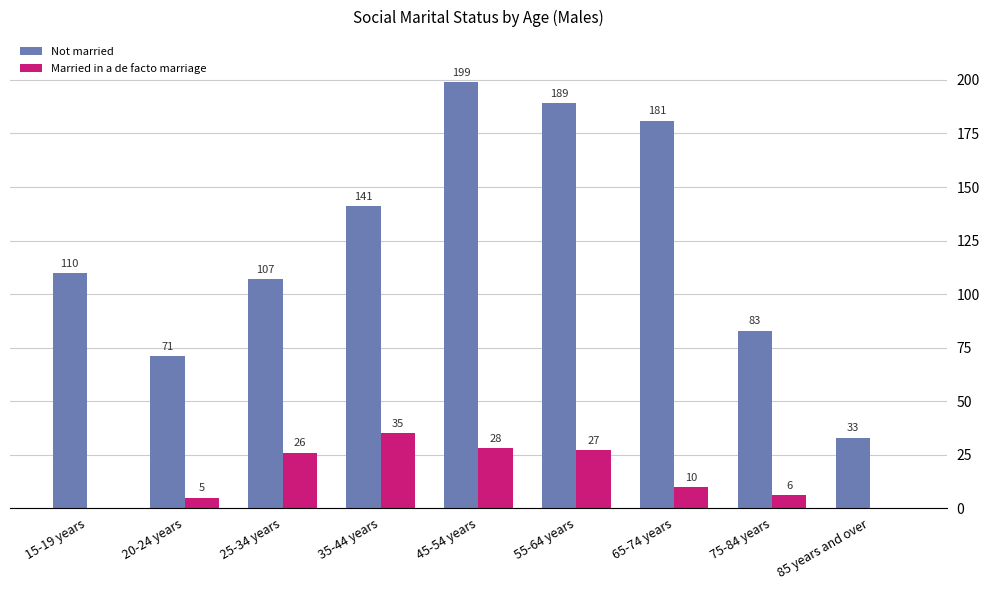

How many values in Married in a de facto marriage are above zero?

7